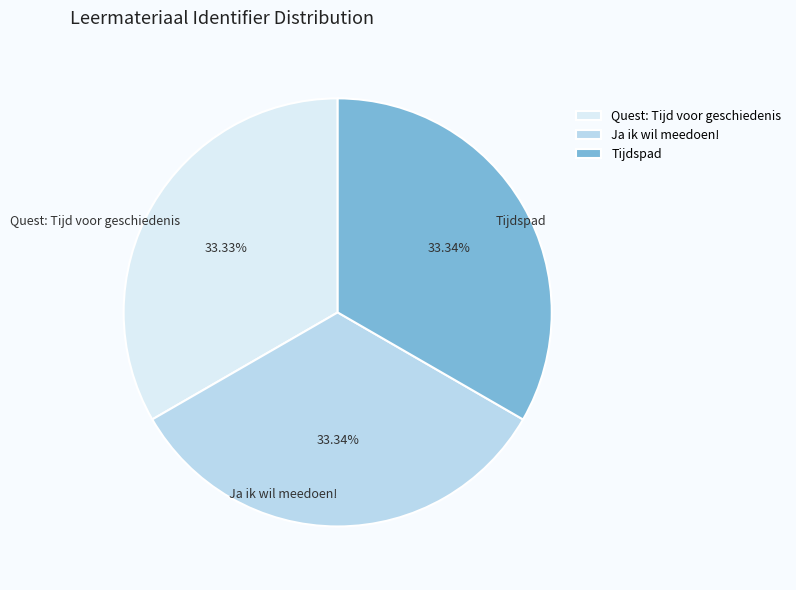

Does Quest: Tijd voor geschiedenis account for over 50% of the chart?

No